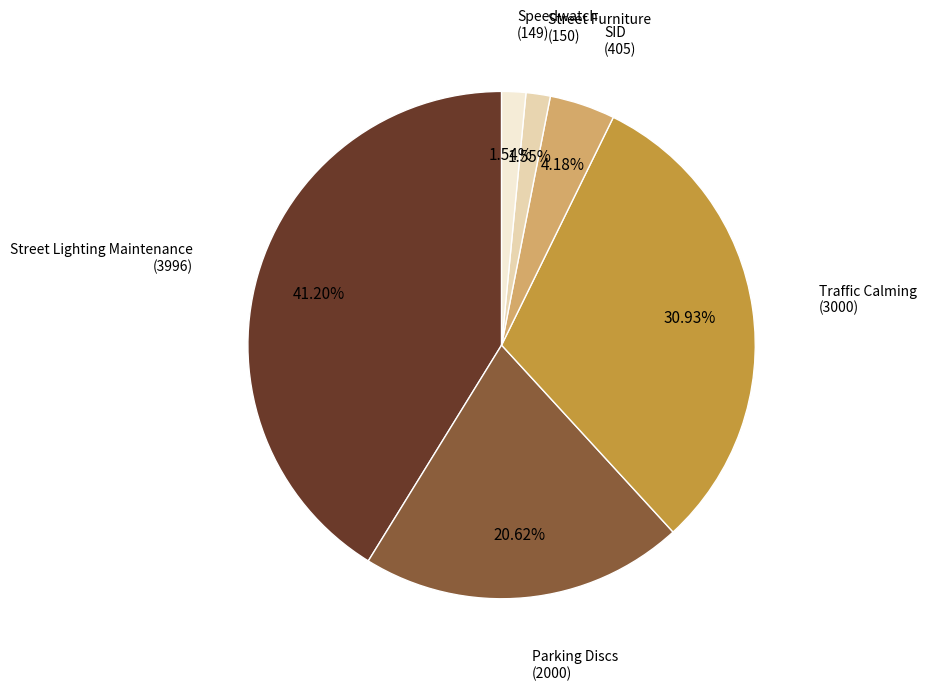

What is the ratio of the value at Street Lighting Maintenance to the value at Traffic Calming?

1.3